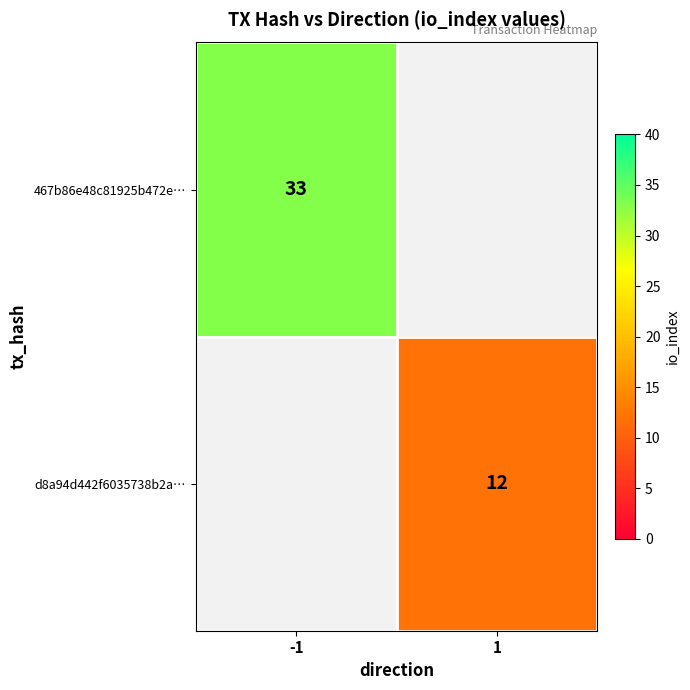

The d8a94d442f6035738b2a… series shows 12 at 1. True or false?

True